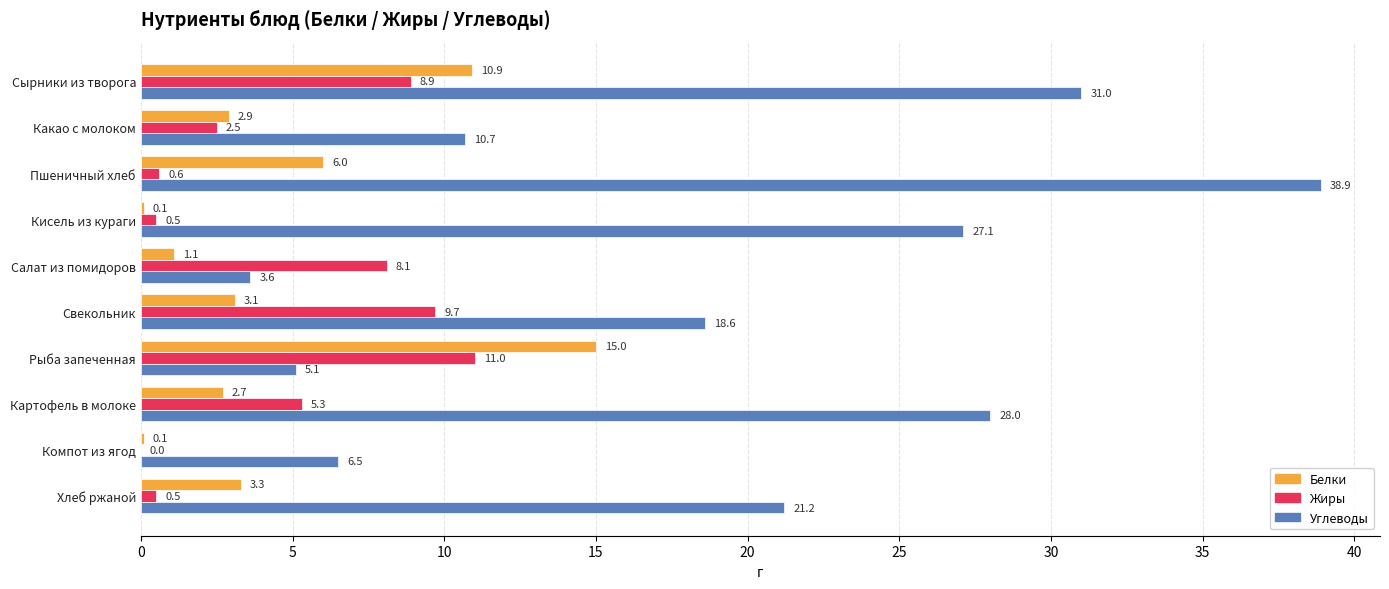

What is the sum of the Углеводы values at Сырники из творога and Салат из помидоров?

34.6